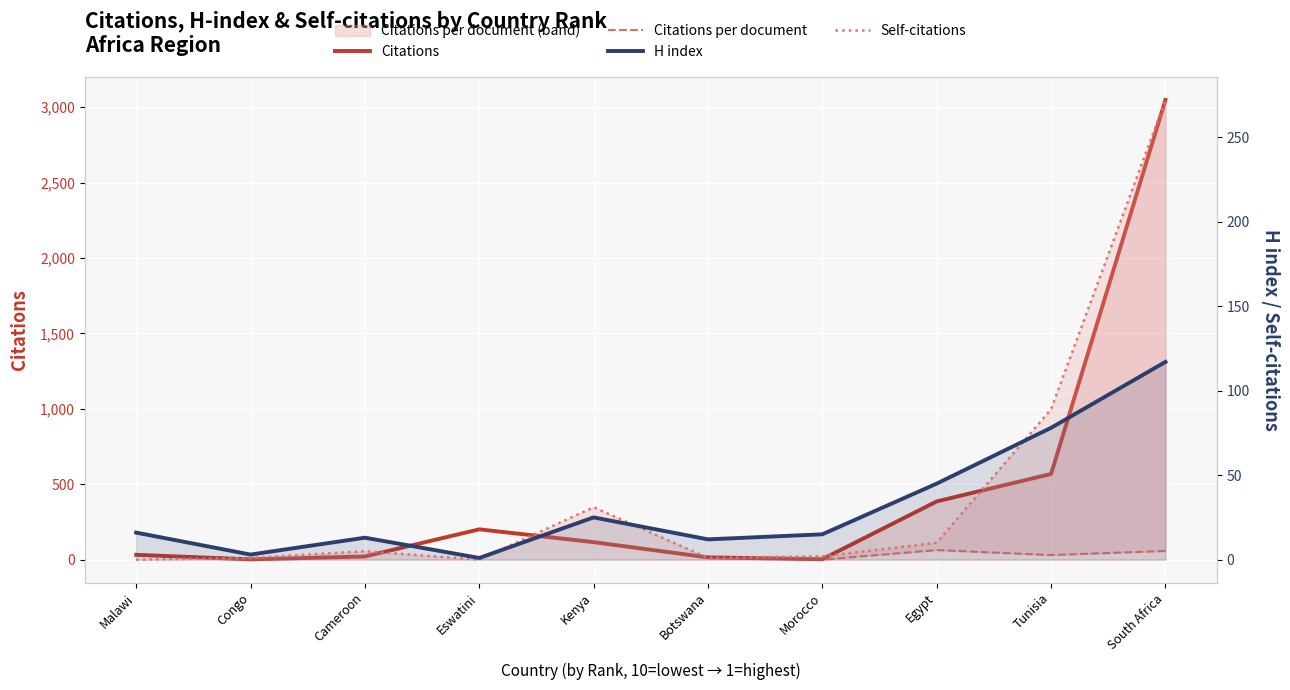

Which label corresponds to the largest value in the chart?

South Africa